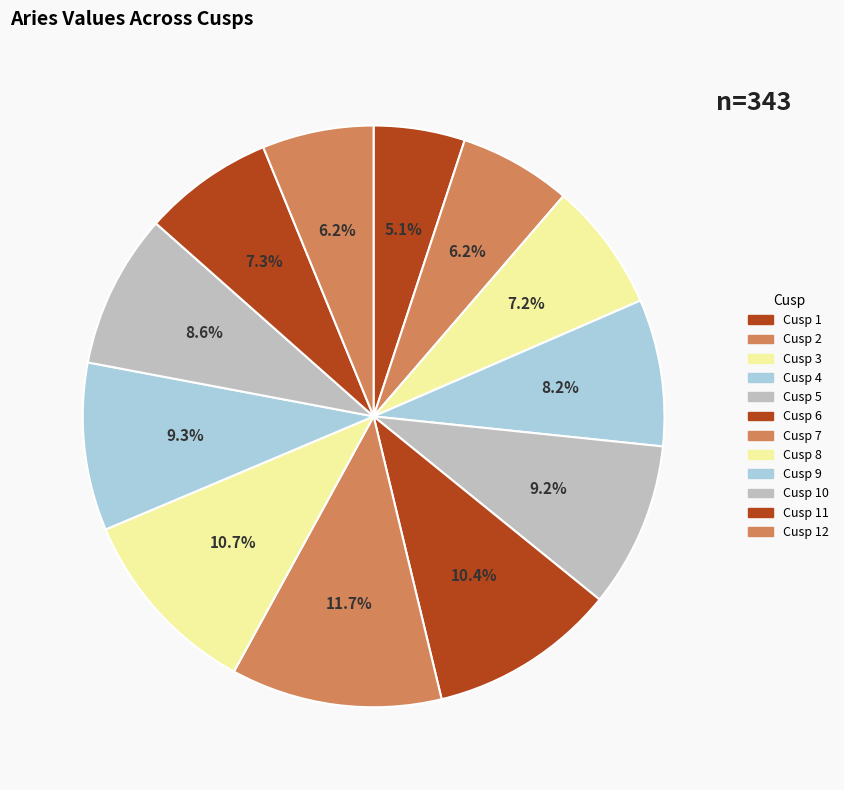

How many slices are in this pie chart?

12